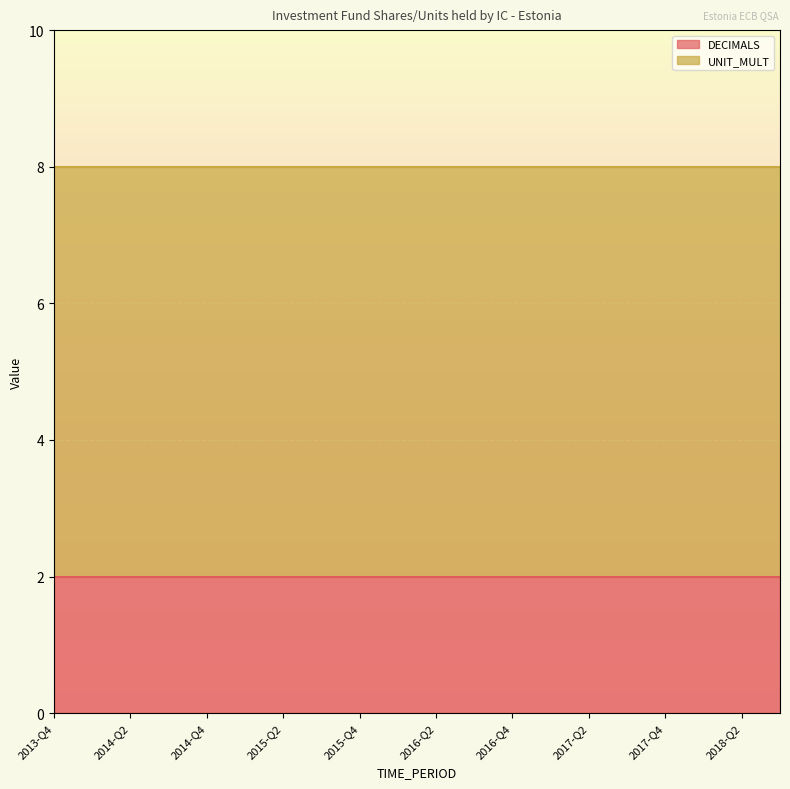

The value of DECIMALS at 2013-Q4 is 2. True or false?

True